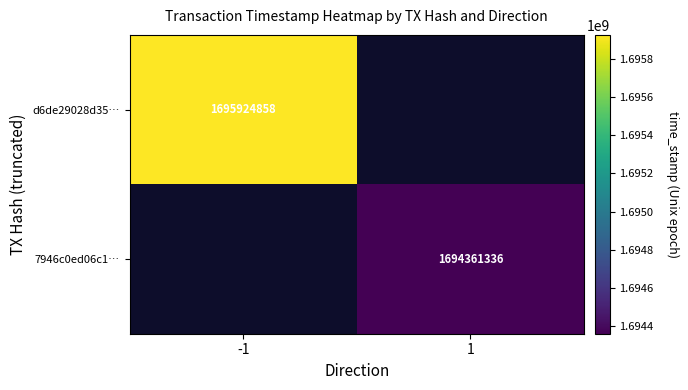

The value of 7946c0ed06c1… at 1 is 514482172. True or false?

False